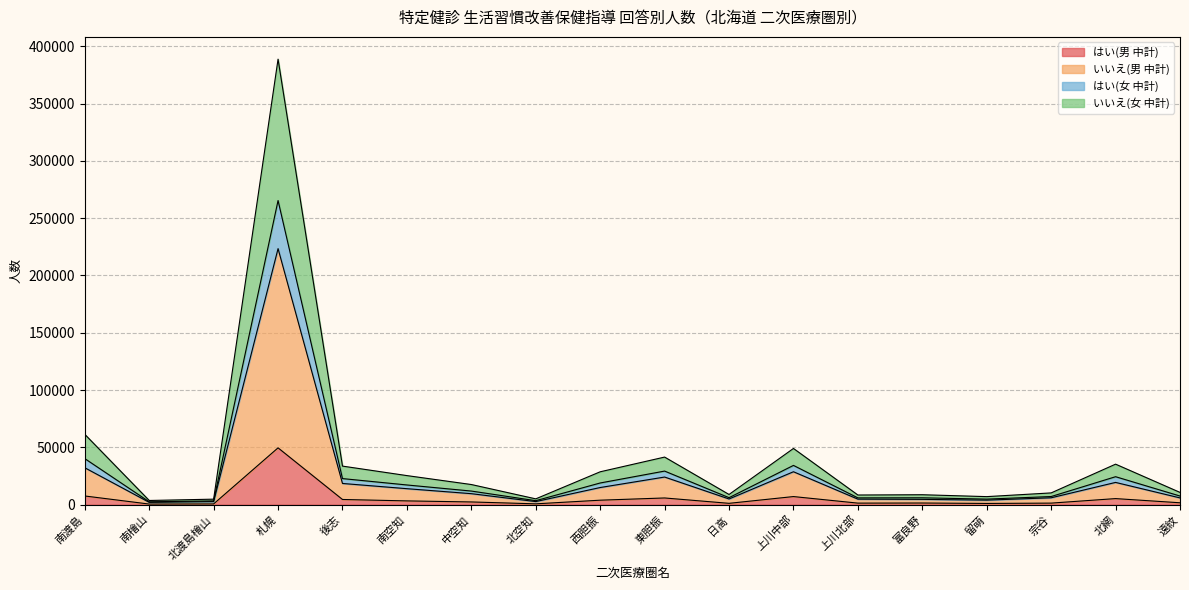

How many lines are shown in the chart?

4